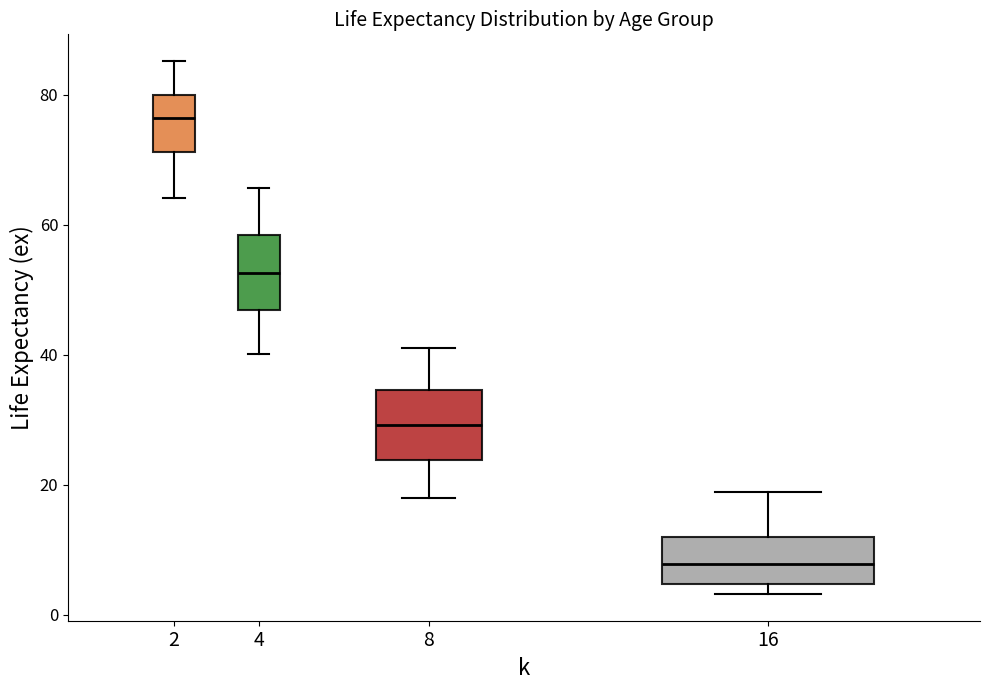

Which box's median line is the highest?

2